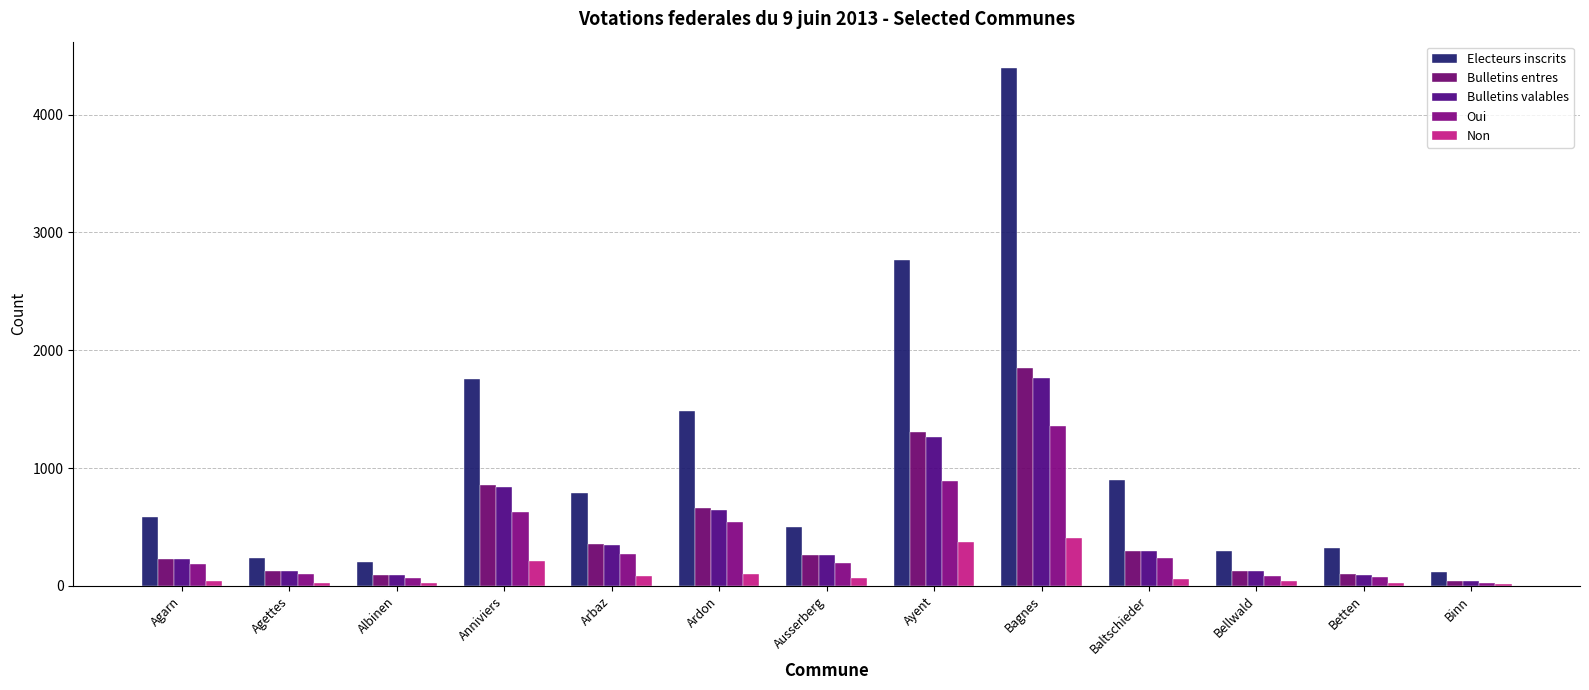

How many groups of bars are there?

13